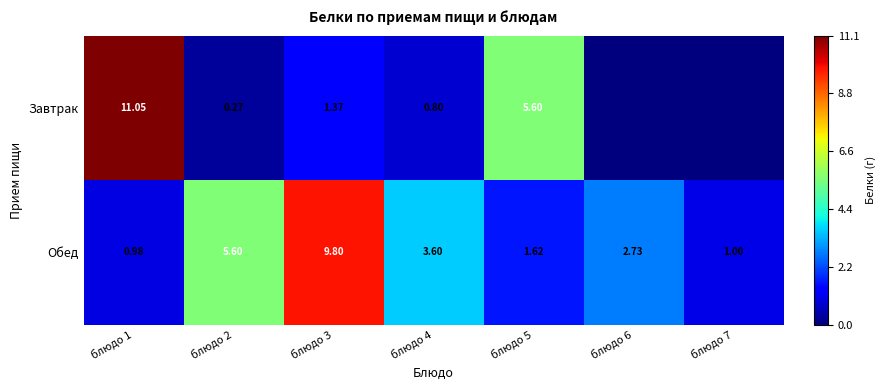

Is it true that Завтрак equals 11.1 at блюдо 1?

True